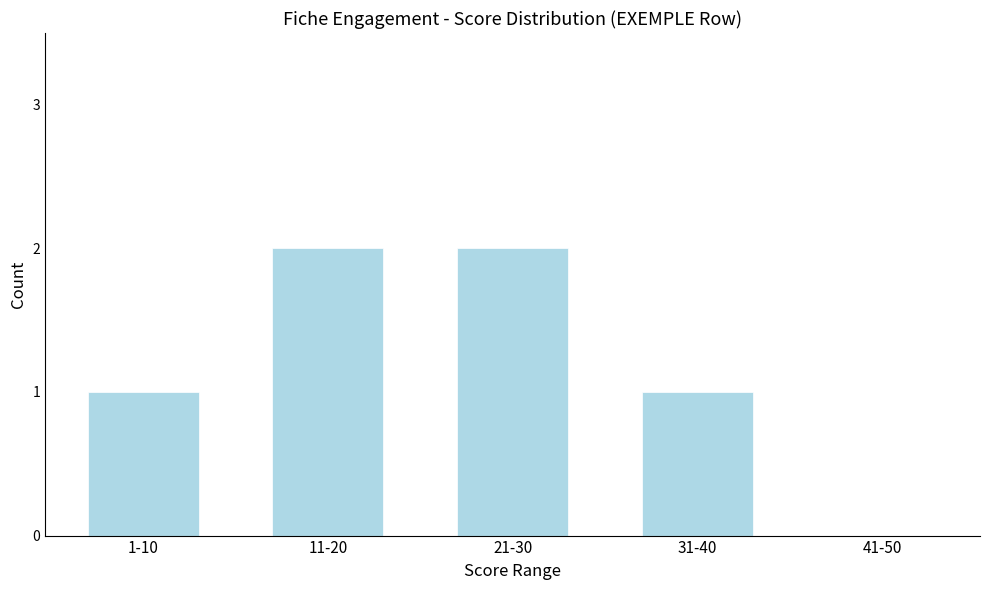

Reading left to right, list all the values displayed in this chart.

1-10=1	11-20=2	21-30=2	31-40=1	41-50=0